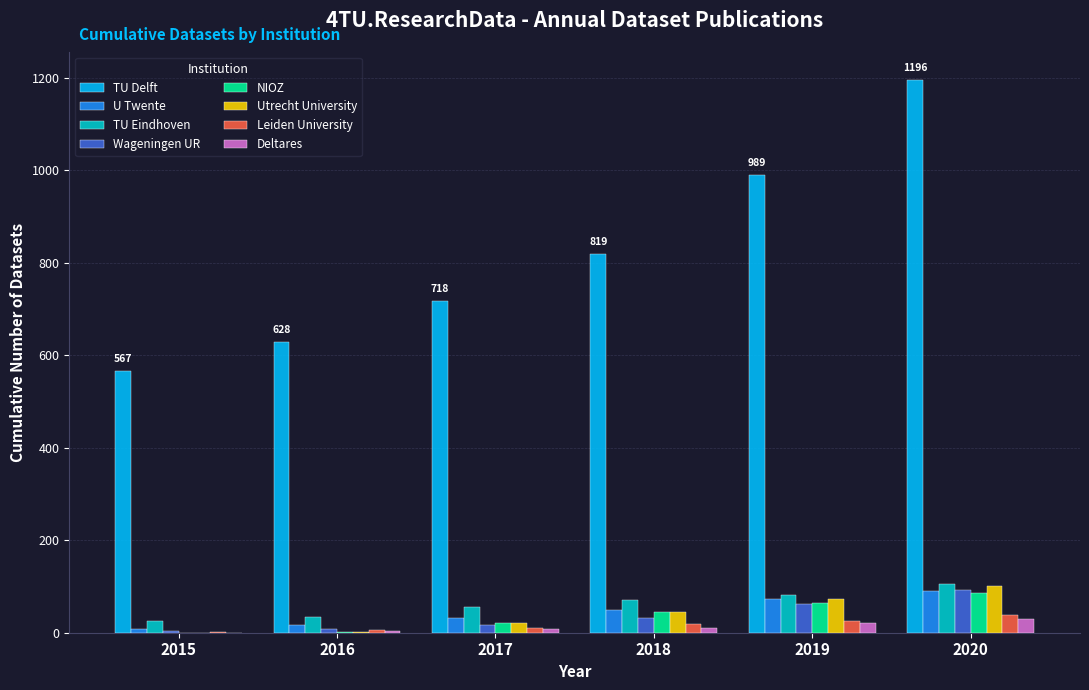

How many groups of bars are there?

6